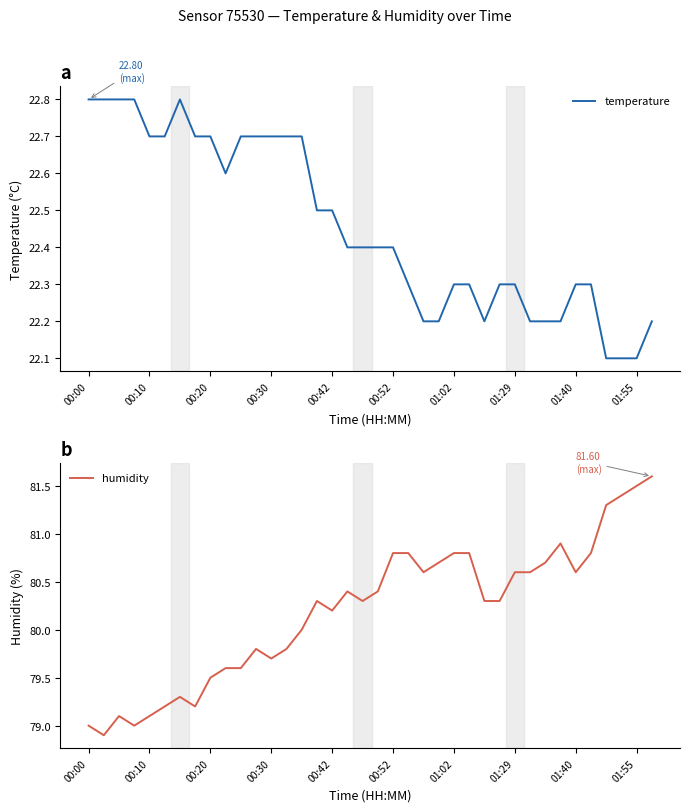

Which category has the highest value across all series?

37